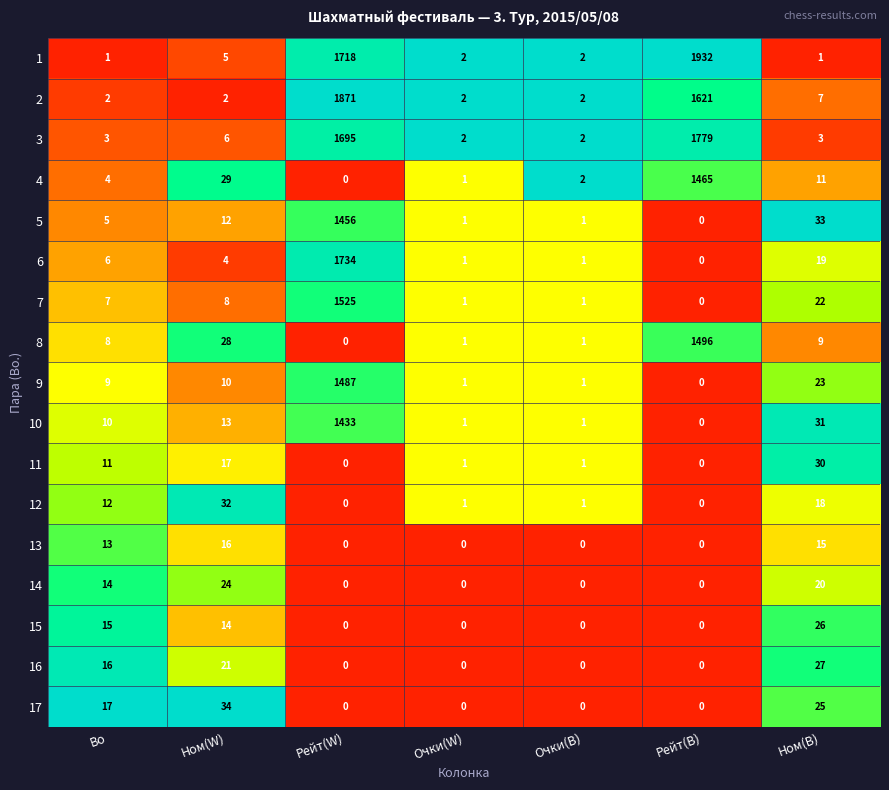

True or false: 12 has a value of 30 at Ном(B).

False